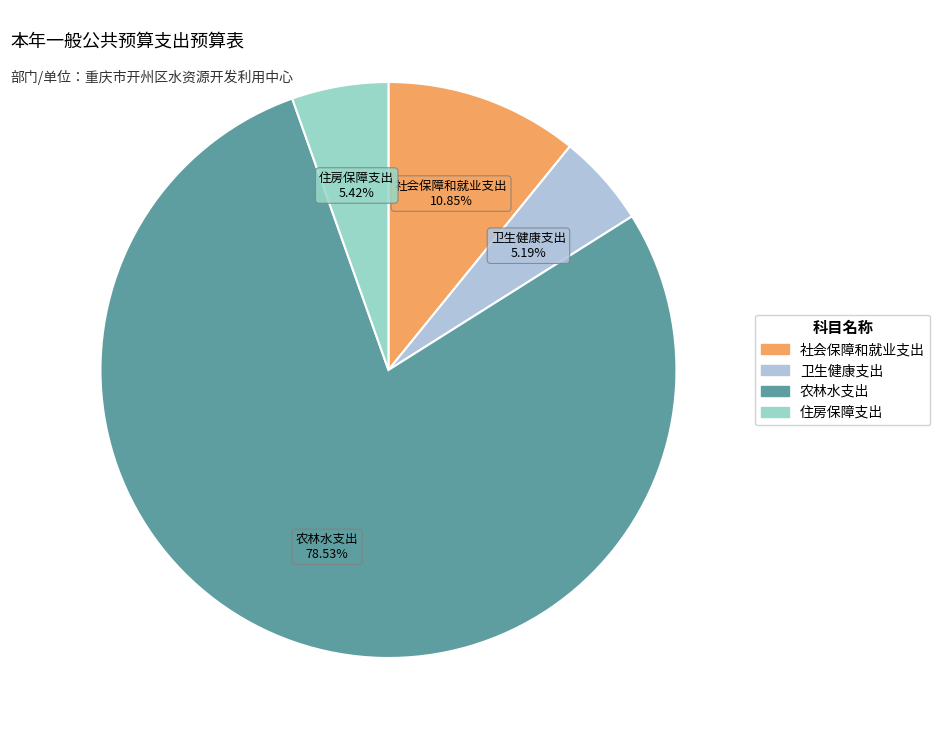

Approximately how many times larger is the value at 社会保障和就业支出 compared to 卫生健康支出?

2.1